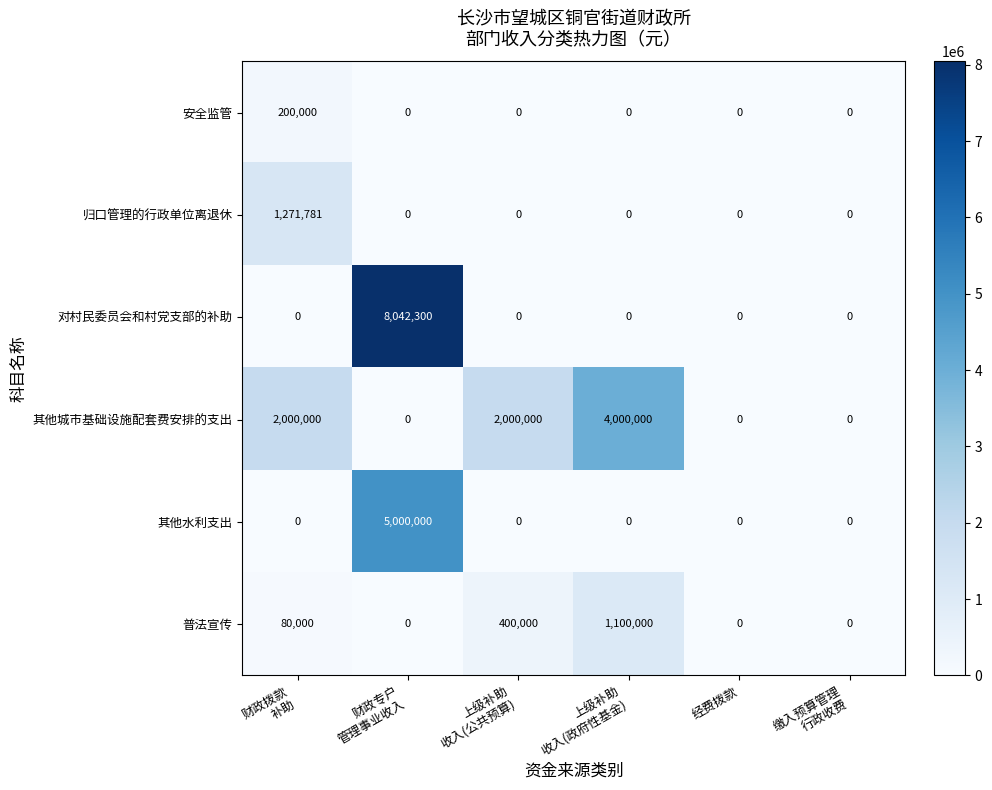

Which series changed the most between 上级补助
收入(政府性基金) and 缴入预算管理
行政收费?

其他城市基础设施配套费安排的支出